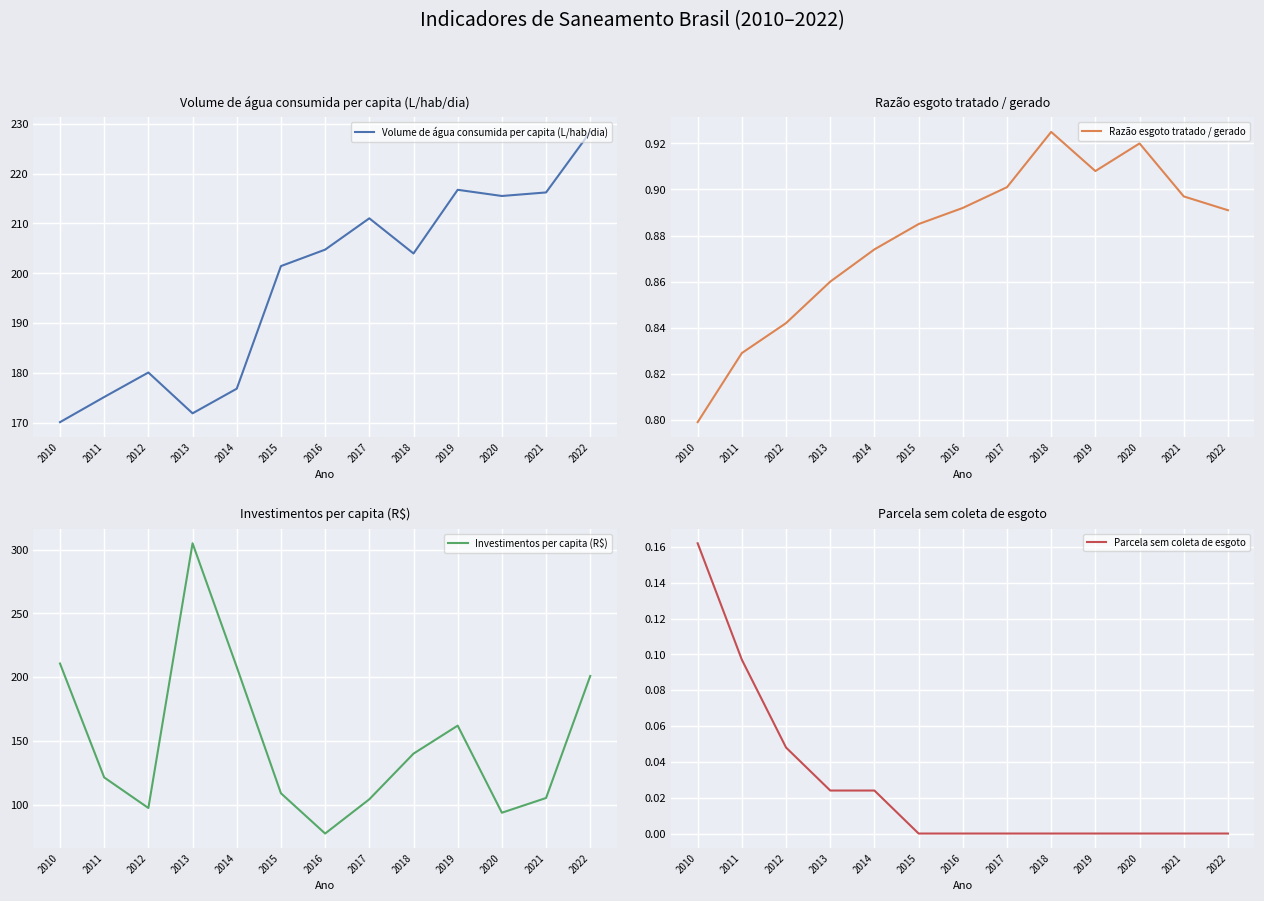

The Razão esgoto tratado / gerado series shows 0.5 at 2017. True or false?

False